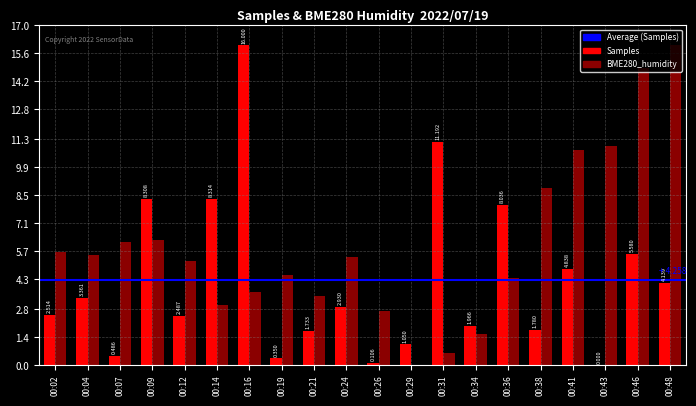

Is the value of BME280_humidity at 00:04 greater than the value of Samples at 00:43?

Yes